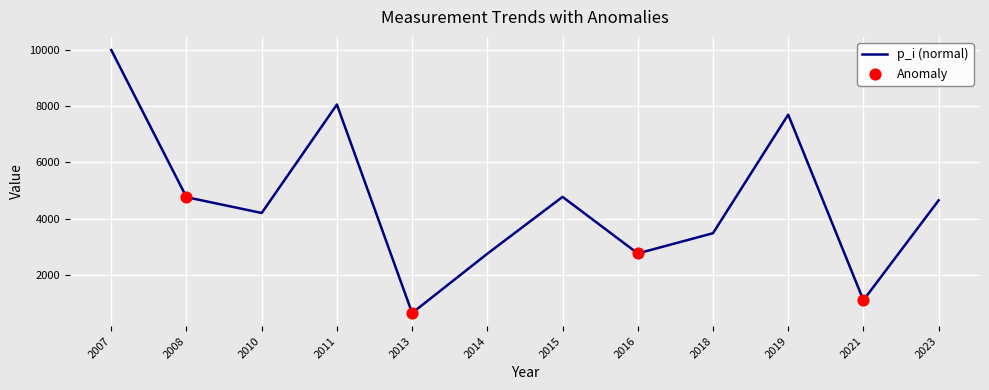

The chart shows a value of 3737.7 at 2016. True or false?

False